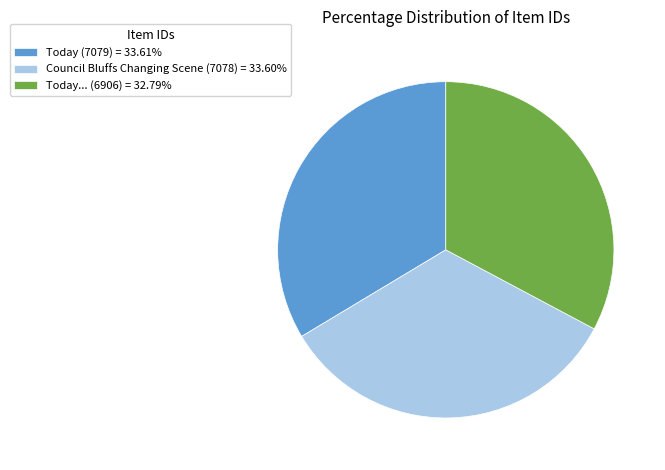

Does any single category account for the majority?

No